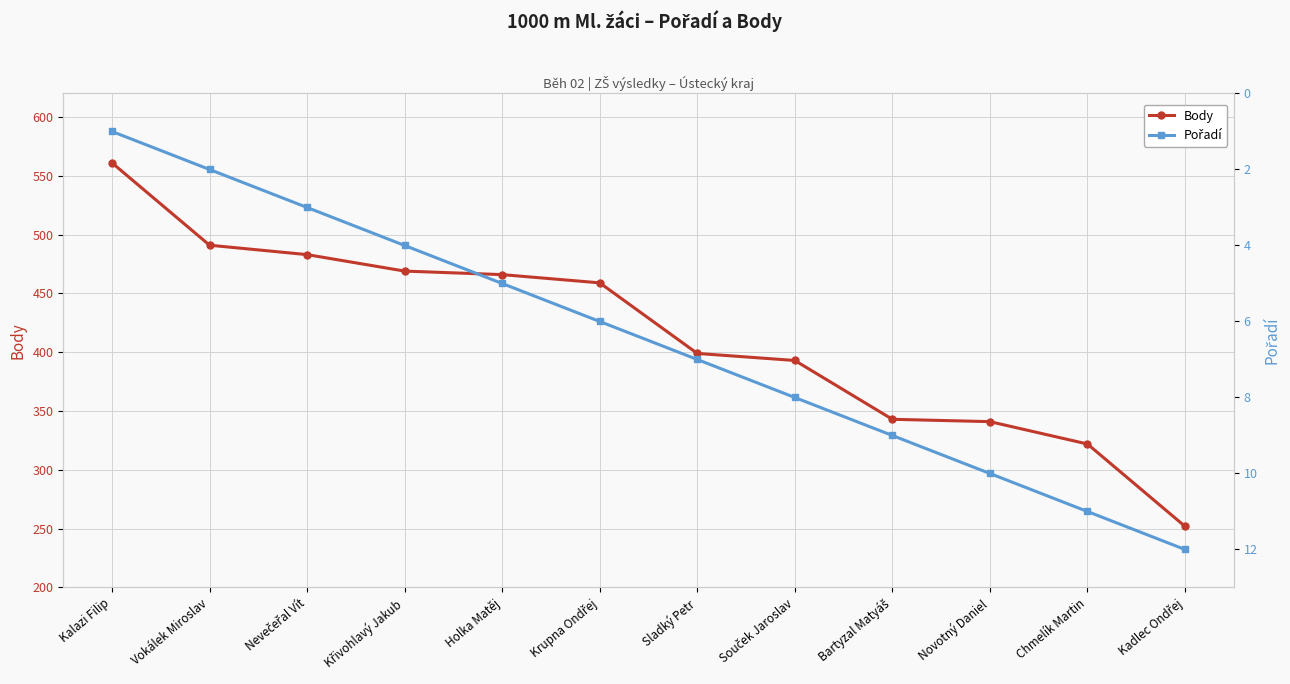

List the labels in order of Body value, smallest first.

Kadlec Ondřej, Chmelík Martin, Novotný Daniel, Bartyzal Matyáš, Souček Jaroslav, Sladký Petr, Krupna Ondřej, Holka Matěj, Křivohlavý Jakub, Nevečeřal Vít, Vokálek Miroslav, Kalazi Filip